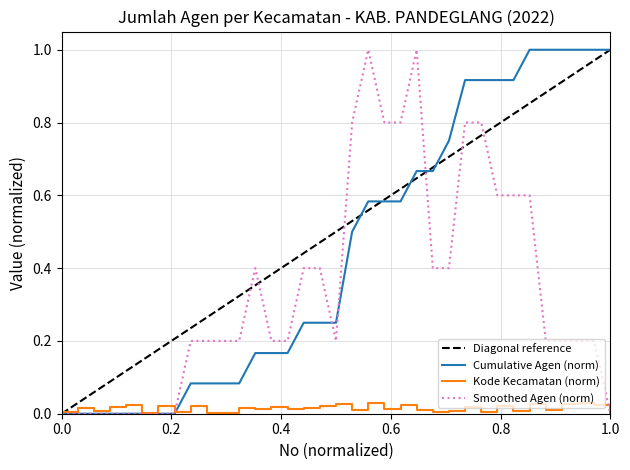

The value of Diagonal reference at 0.0 is 0.0. True or false?

True